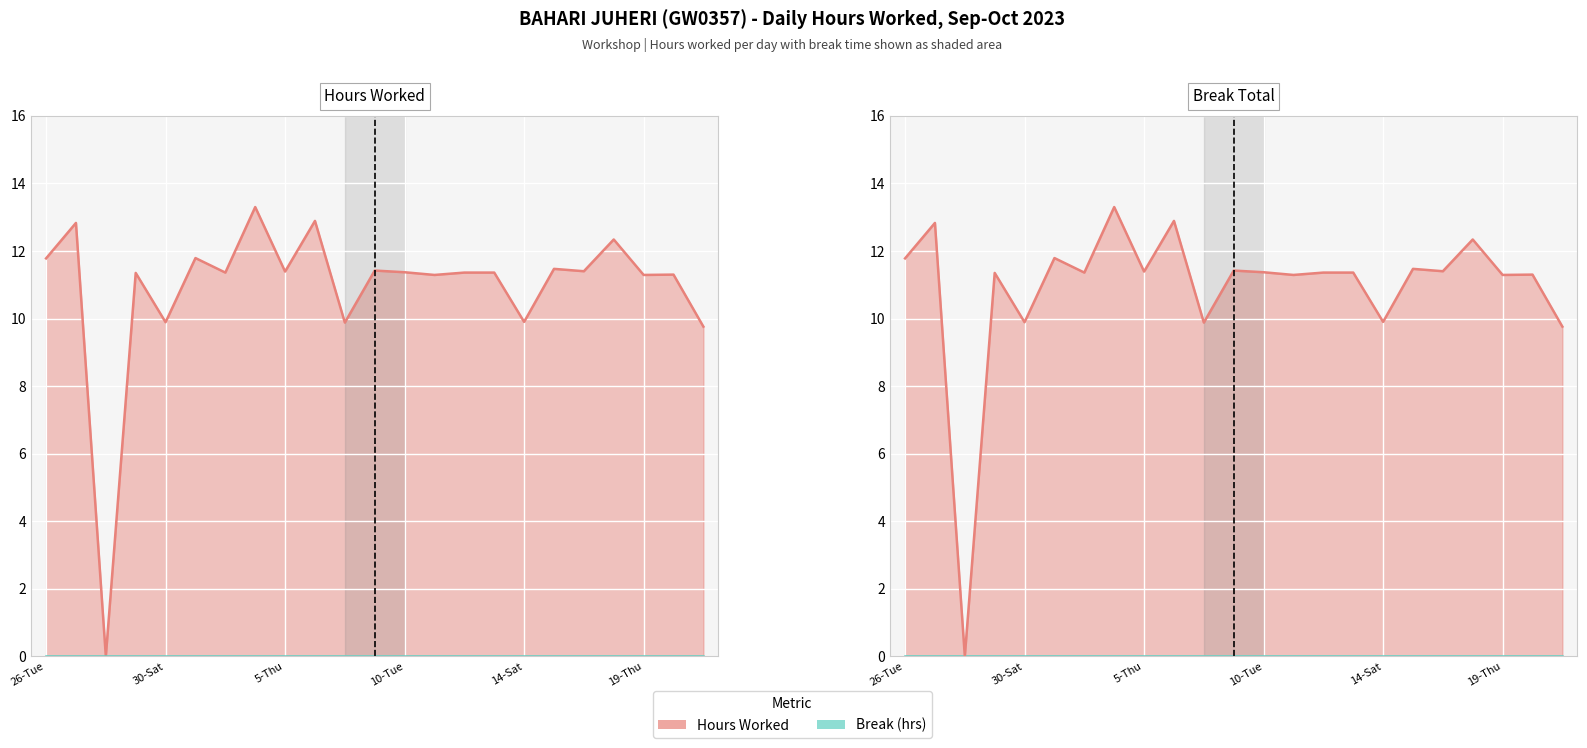

Reading left to right, what are all the values shown in this chart?

Hours Worked line: 11.8	12.8	0.0	11.3	9.9	11.8	11.4	13.3	11.4	12.9	9.9	11.4	11.4	11.3	11.4	11.4	9.9	11.5	11.4	12.3	11.3	11.3	9.8
Break (hrs) line: 0.0	0.0	0.0	0.0	0.0	0.0	0.0	0.0	0.0	0.0	0.0	0.0	0.0	0.0	0.0	0.0	0.0	0.0	0.0	0.0	0.0	0.0	0.0